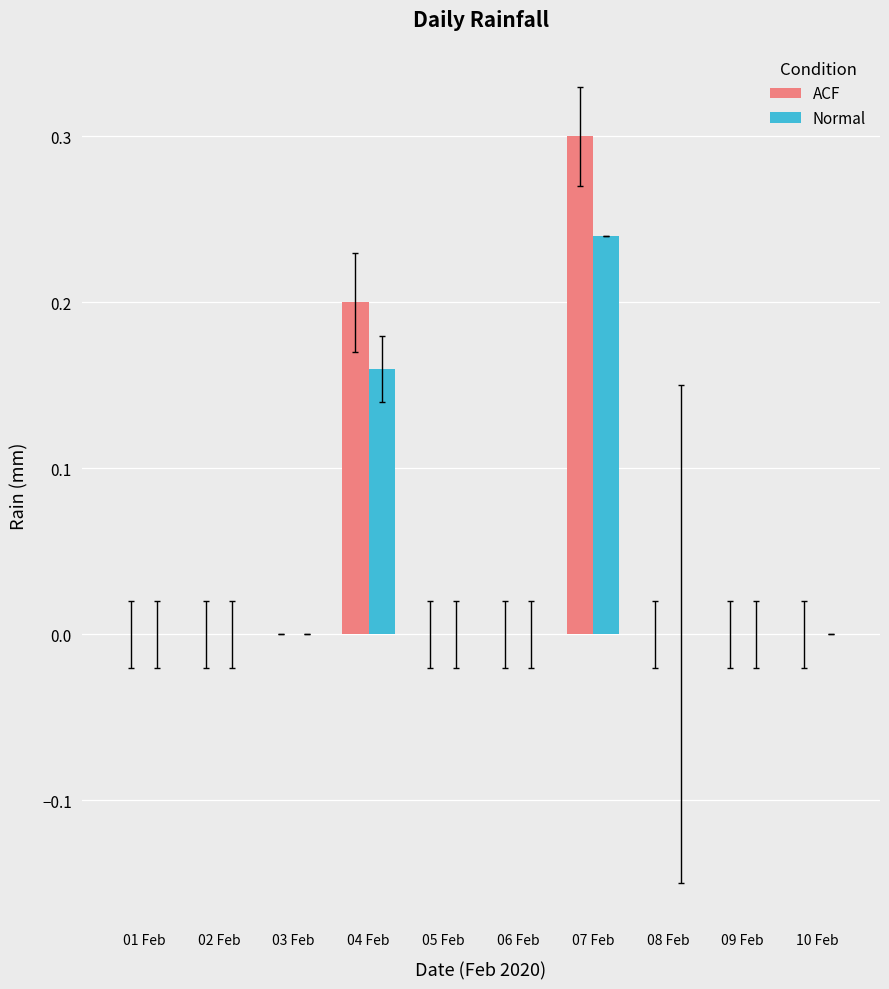

At which category is the sum across all series the highest?

07 Feb